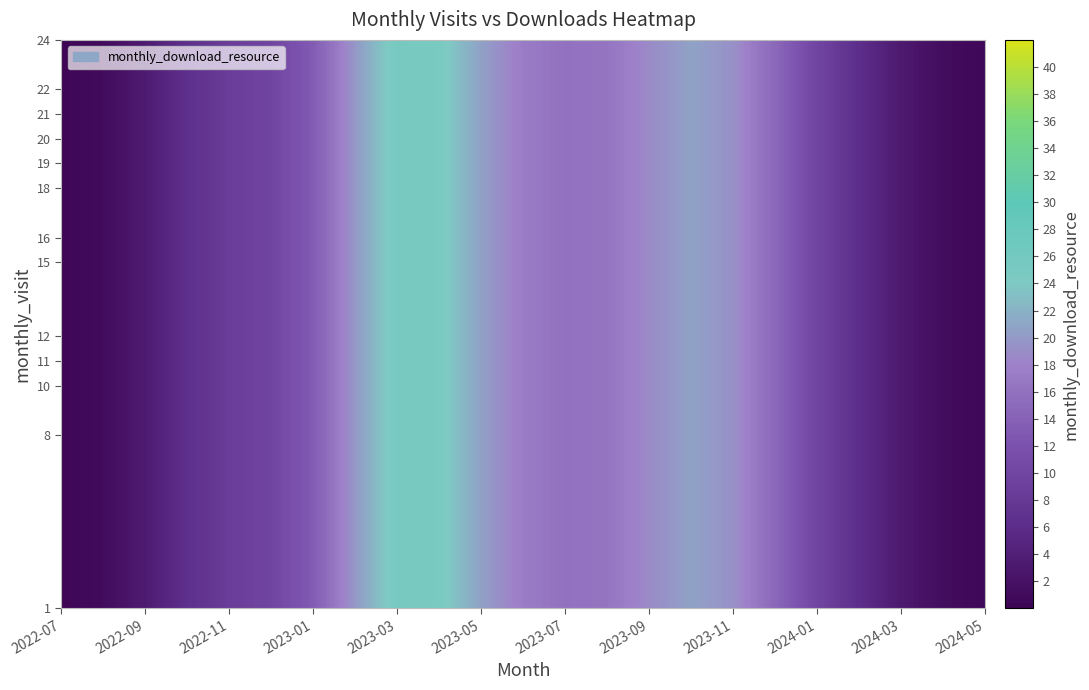

At which label does monthly_visit first exceed 18?

2022-11